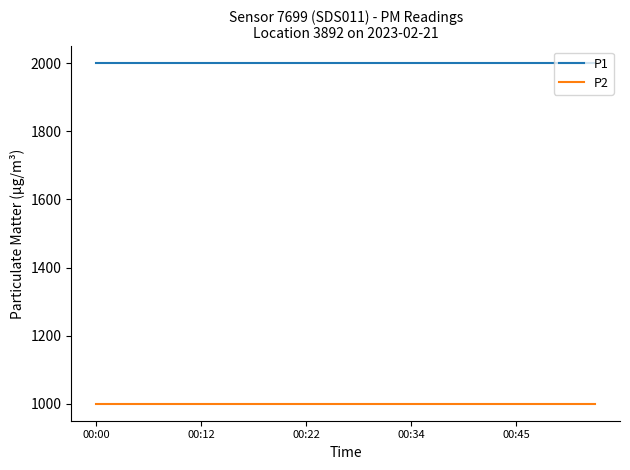

What is the maximum value shown in the chart?

1999.9